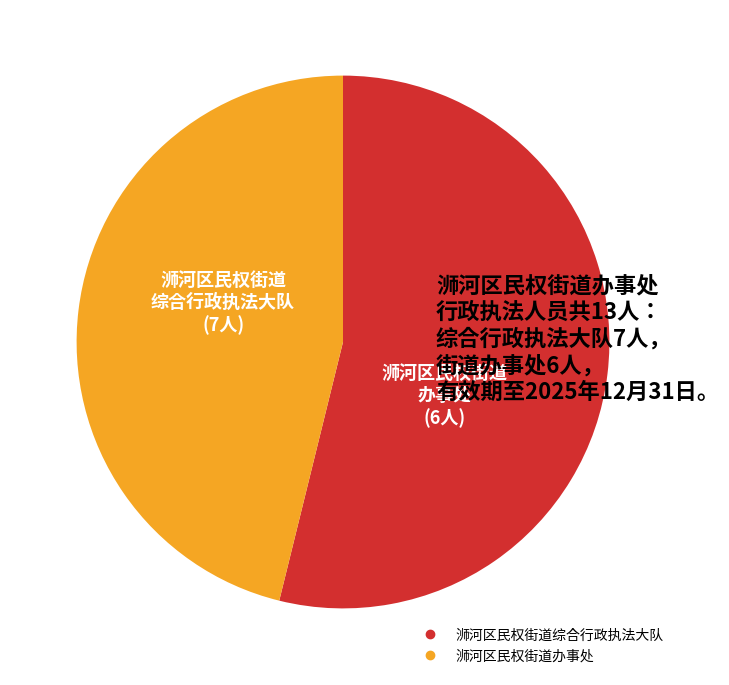

Combined, do 浉河区民权街道综合行政执法大队 and 浉河区民权街道办事处 account for over 50%?

Yes